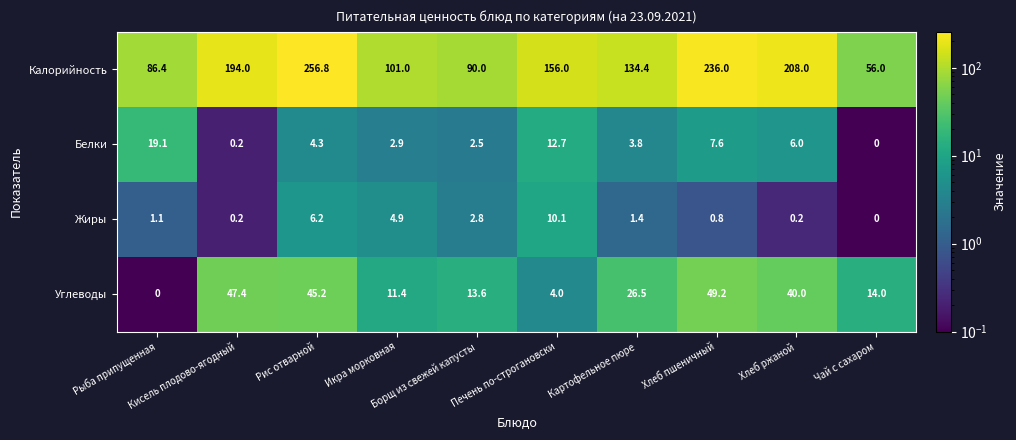

What is the smallest value displayed?

0.0